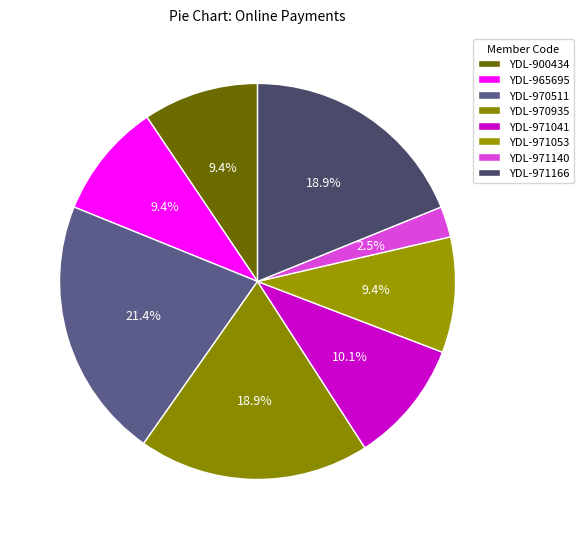

Count the number of slices in the pie.

8